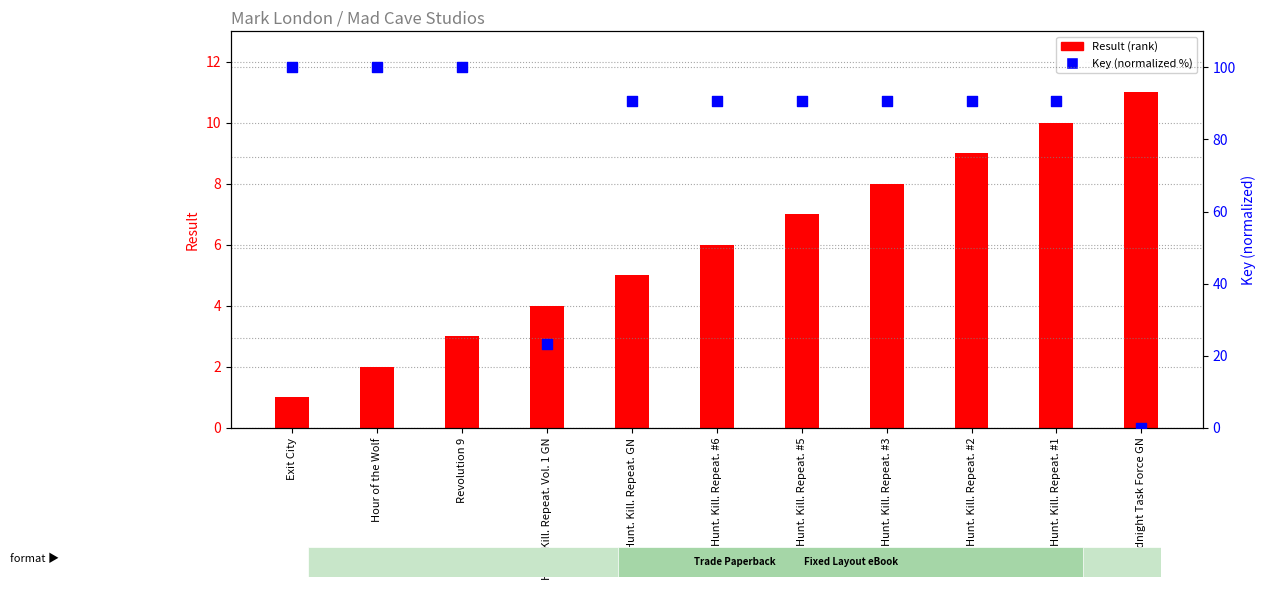

Which series has the largest Y range (max minus min)?

Key (normalized %)